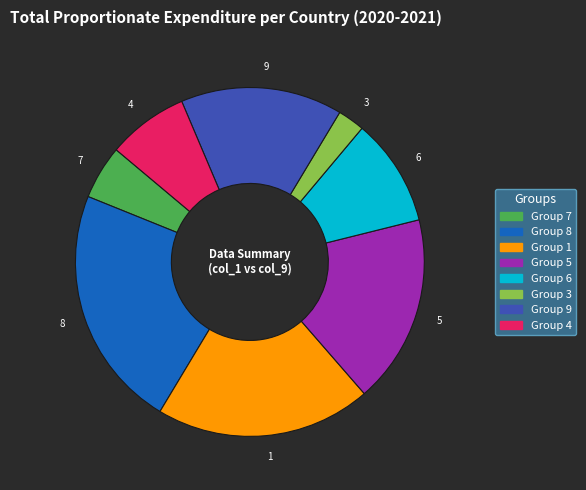

What is the smallest slice in the pie chart?

3